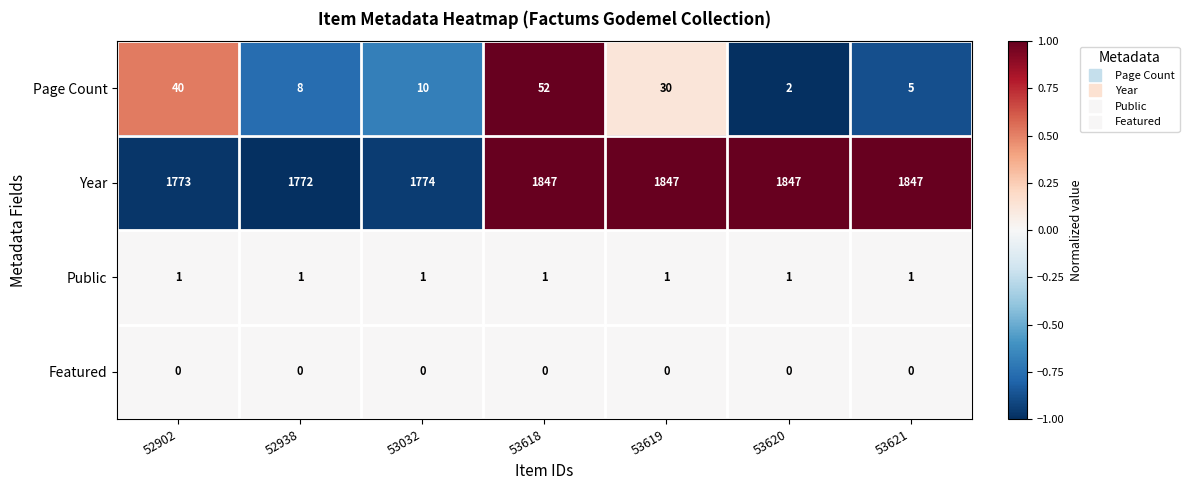

At how many categories does at least one series exceed 0?

7